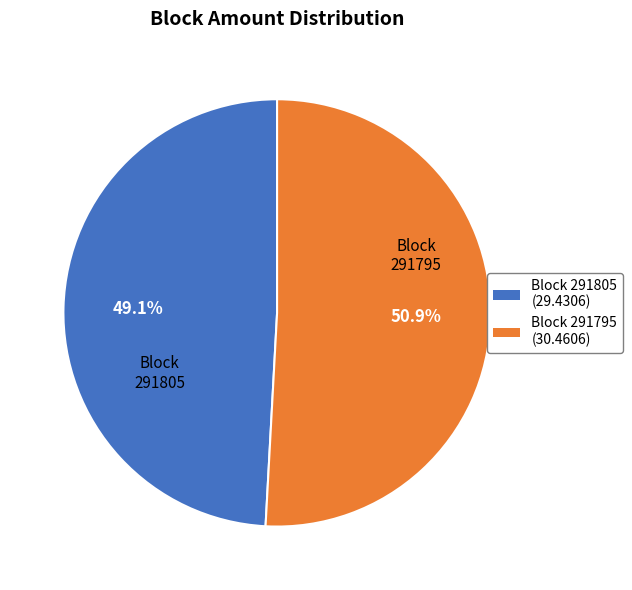

True or false: 291805 accounts for 12% of the total.

False